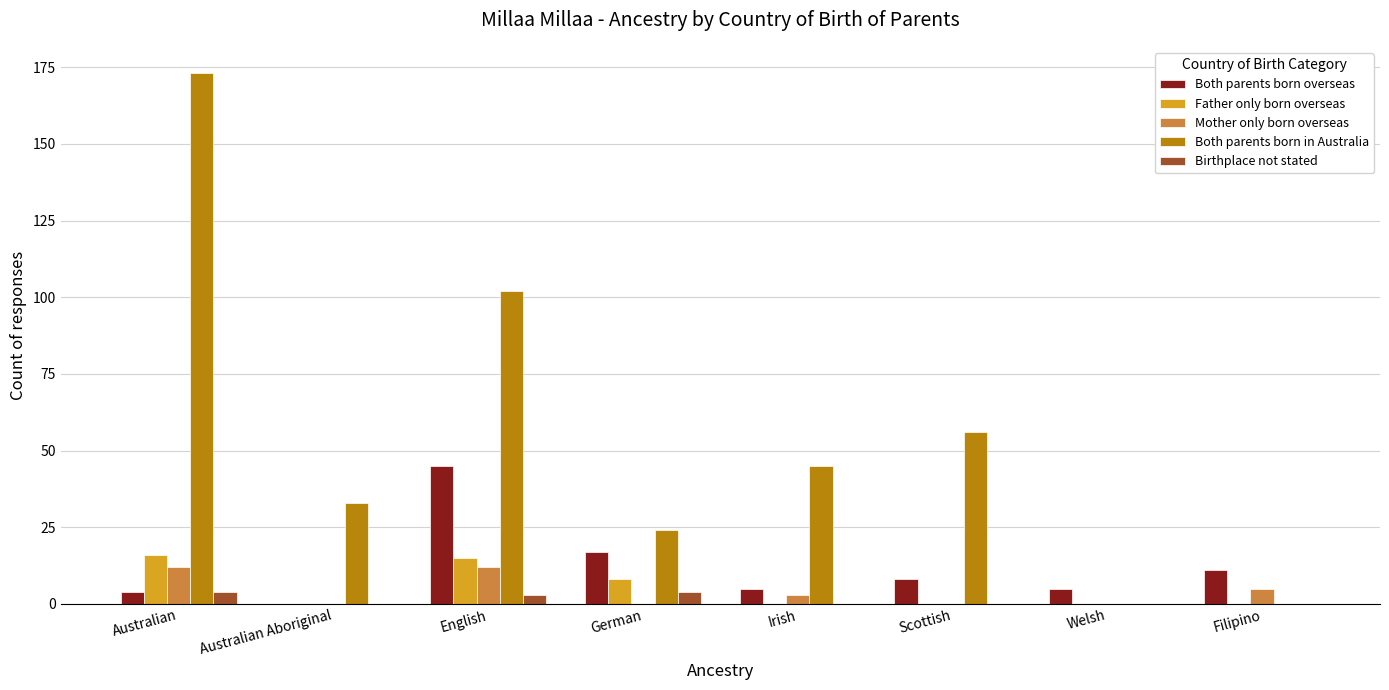

Where is Both parents born in Australia nearest to the value 86?

English